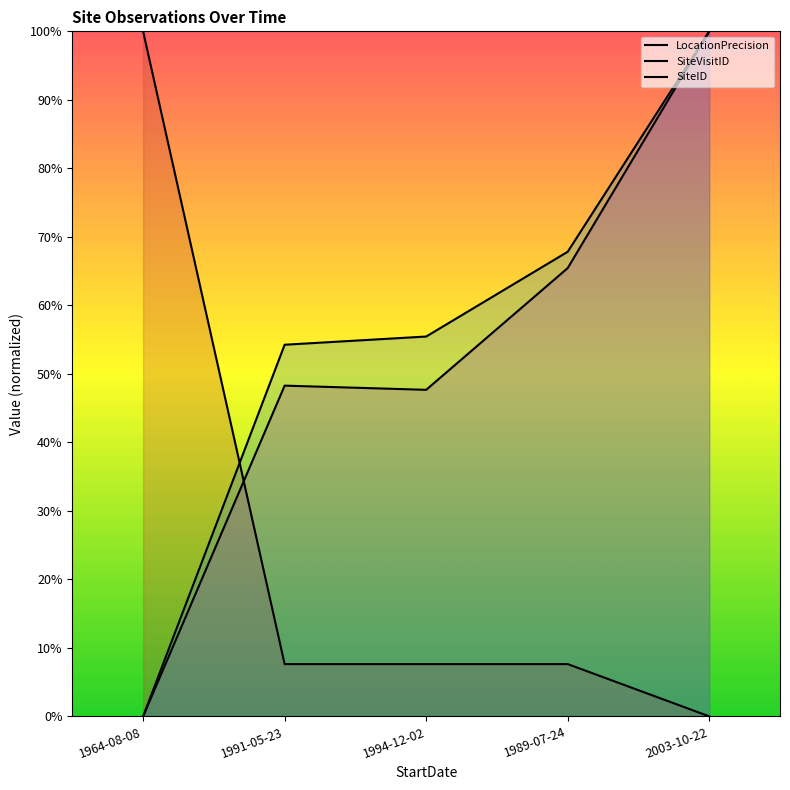

What is the difference between the SiteID values at 1989-07-24 and 1991-05-23?

0.2